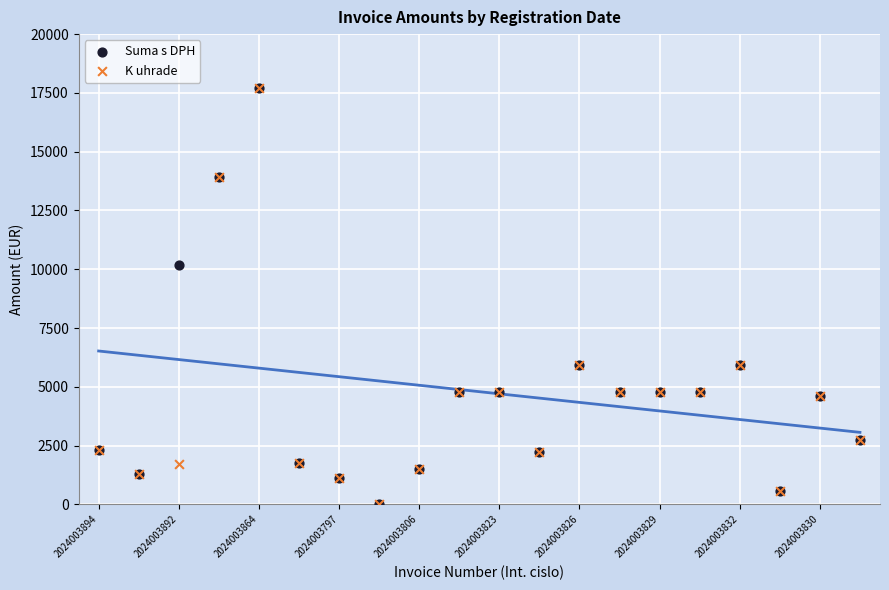

In the Suma s DPH series, what Y value is closest to 8872?

10200.0